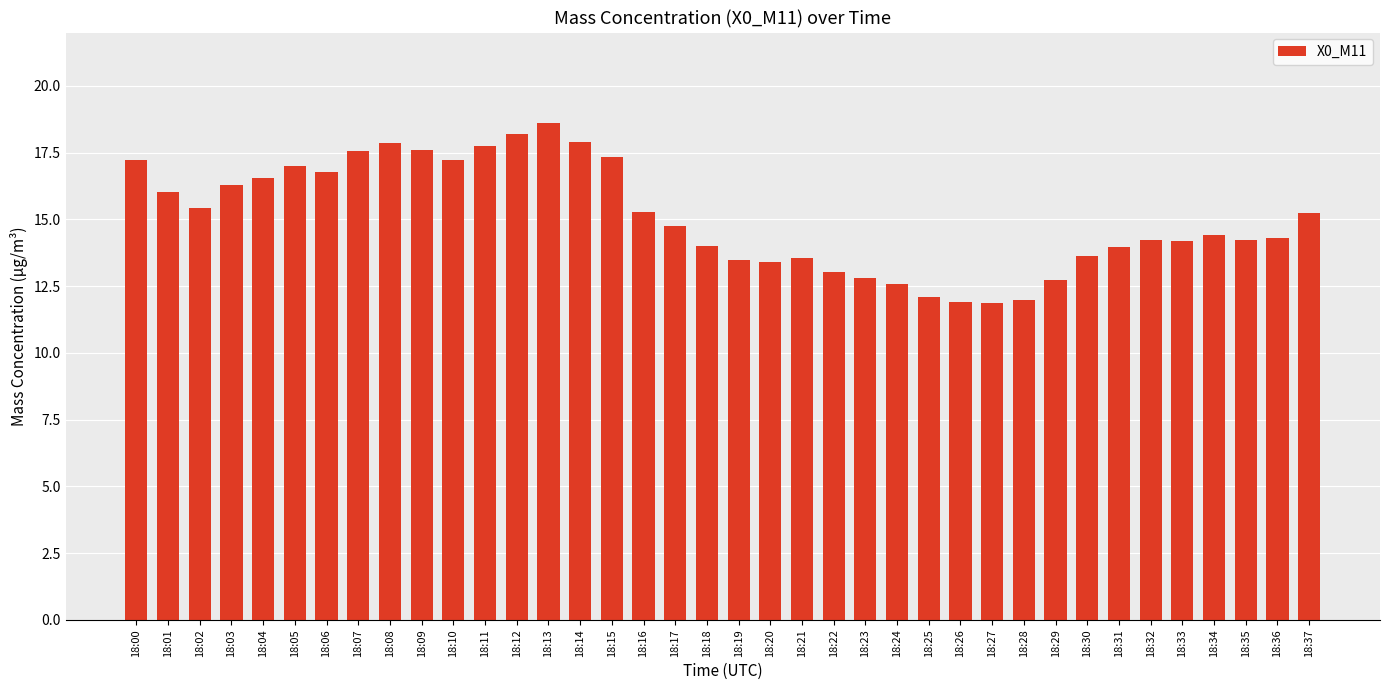

At which label does the data first exceed 14?

18:00